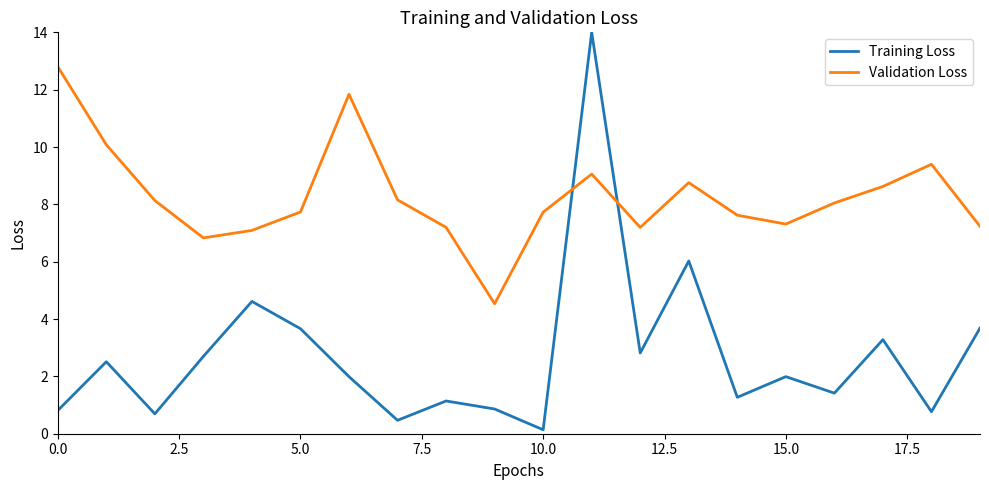

Which series has the largest total across all categories?

Validation Loss